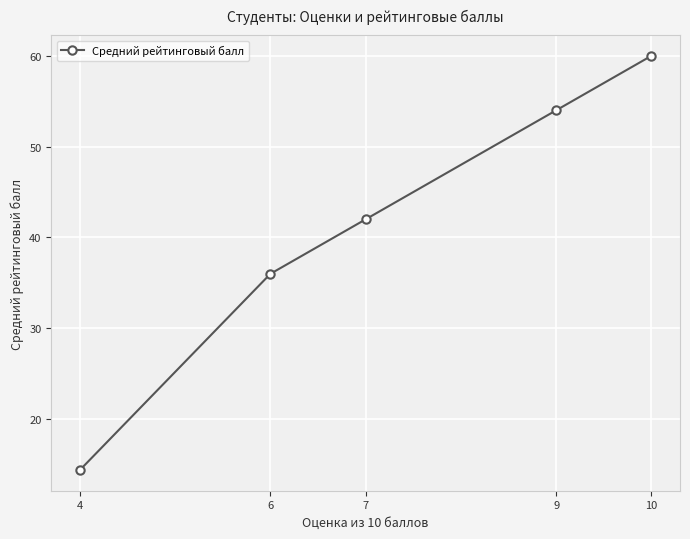

What is the value of the 1st point from the left?

14.4